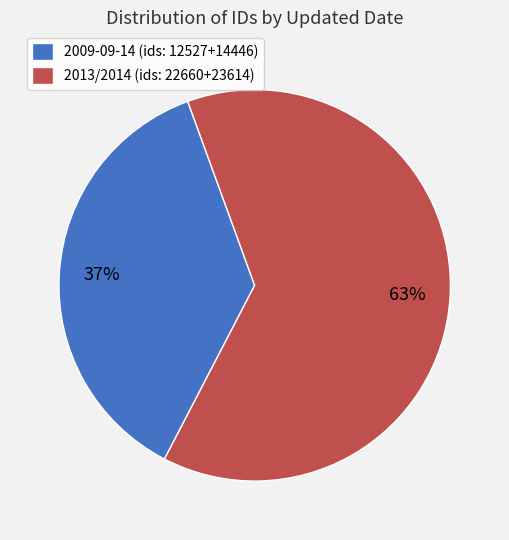

True or false: 2009-09-14 (ids: 12527+14446) accounts for 47% of the total.

False